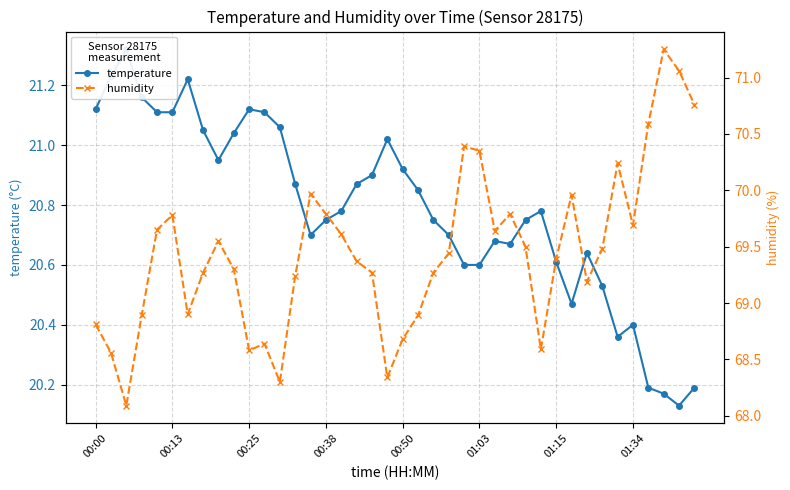

The value of temperature at 00:50 is 20.9. True or false?

True